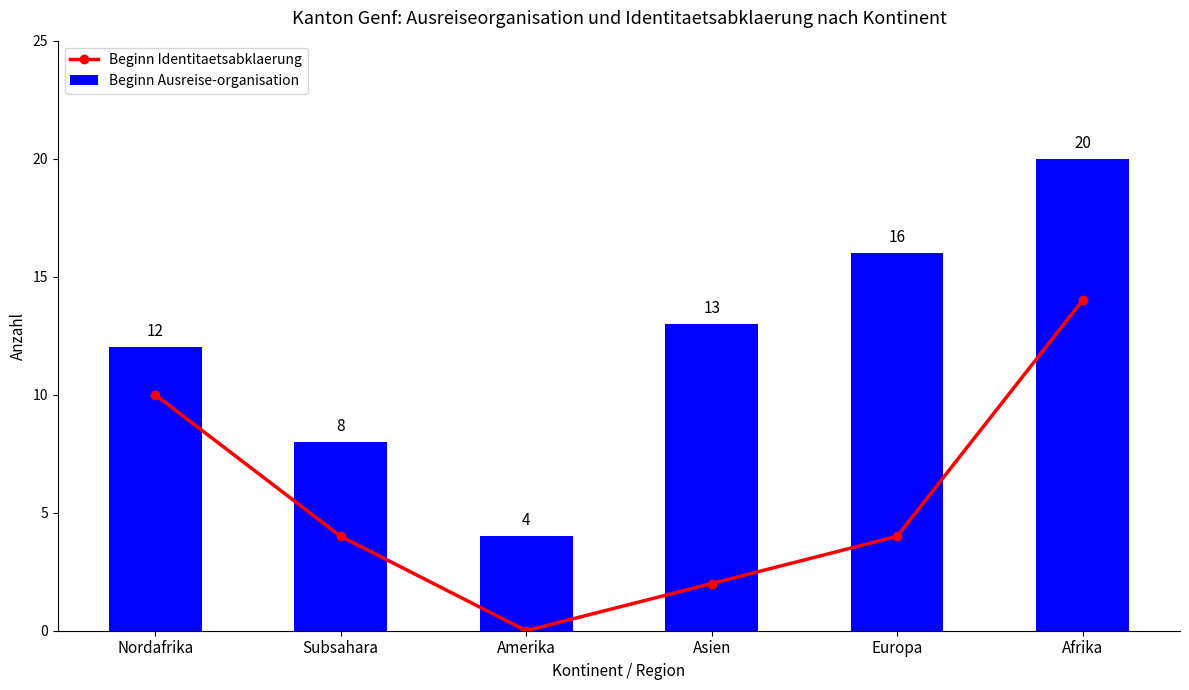

The value of Beginn Identitaetsabklaerung at Europa is 4. True or false?

True